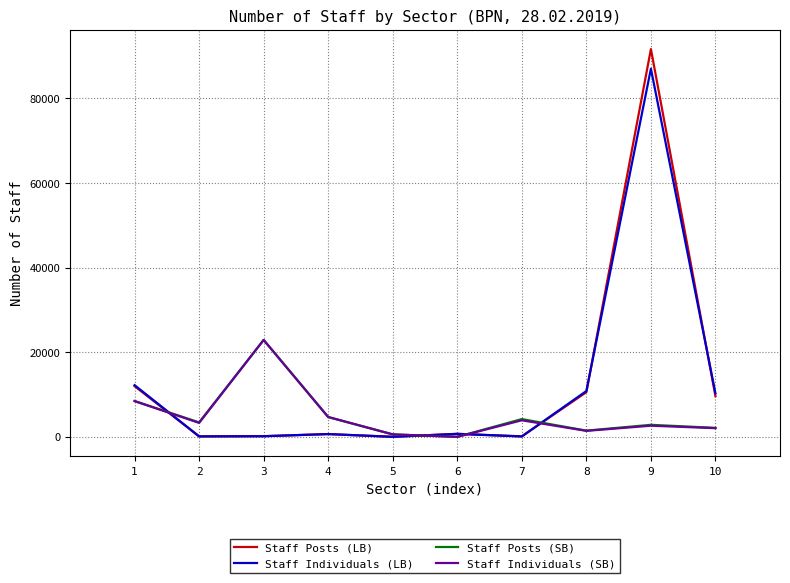

What are all the series names shown in the legend?

Staff Posts (LB), Staff Individuals (LB), Staff Posts (SB), Staff Individuals (SB)